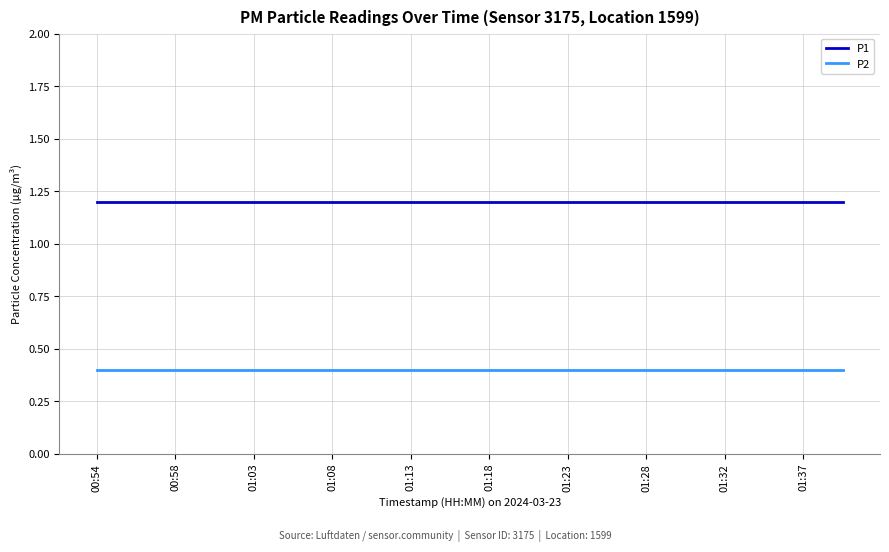

What is the highest value of the P1 series?

1.2